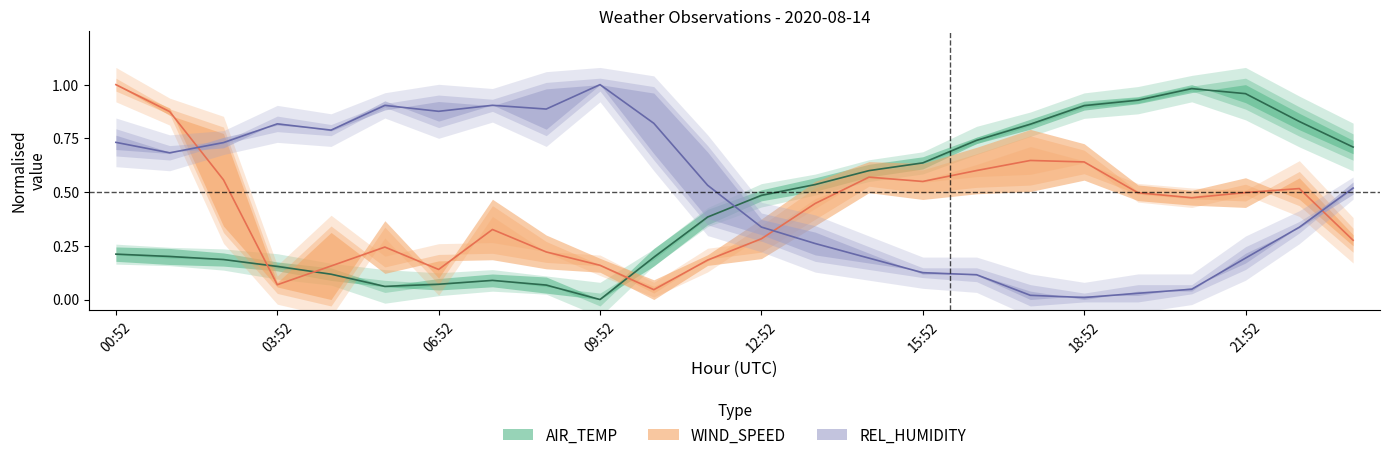

How many intersections are there between REL_HUMIDITY and AIR_TEMP?

1